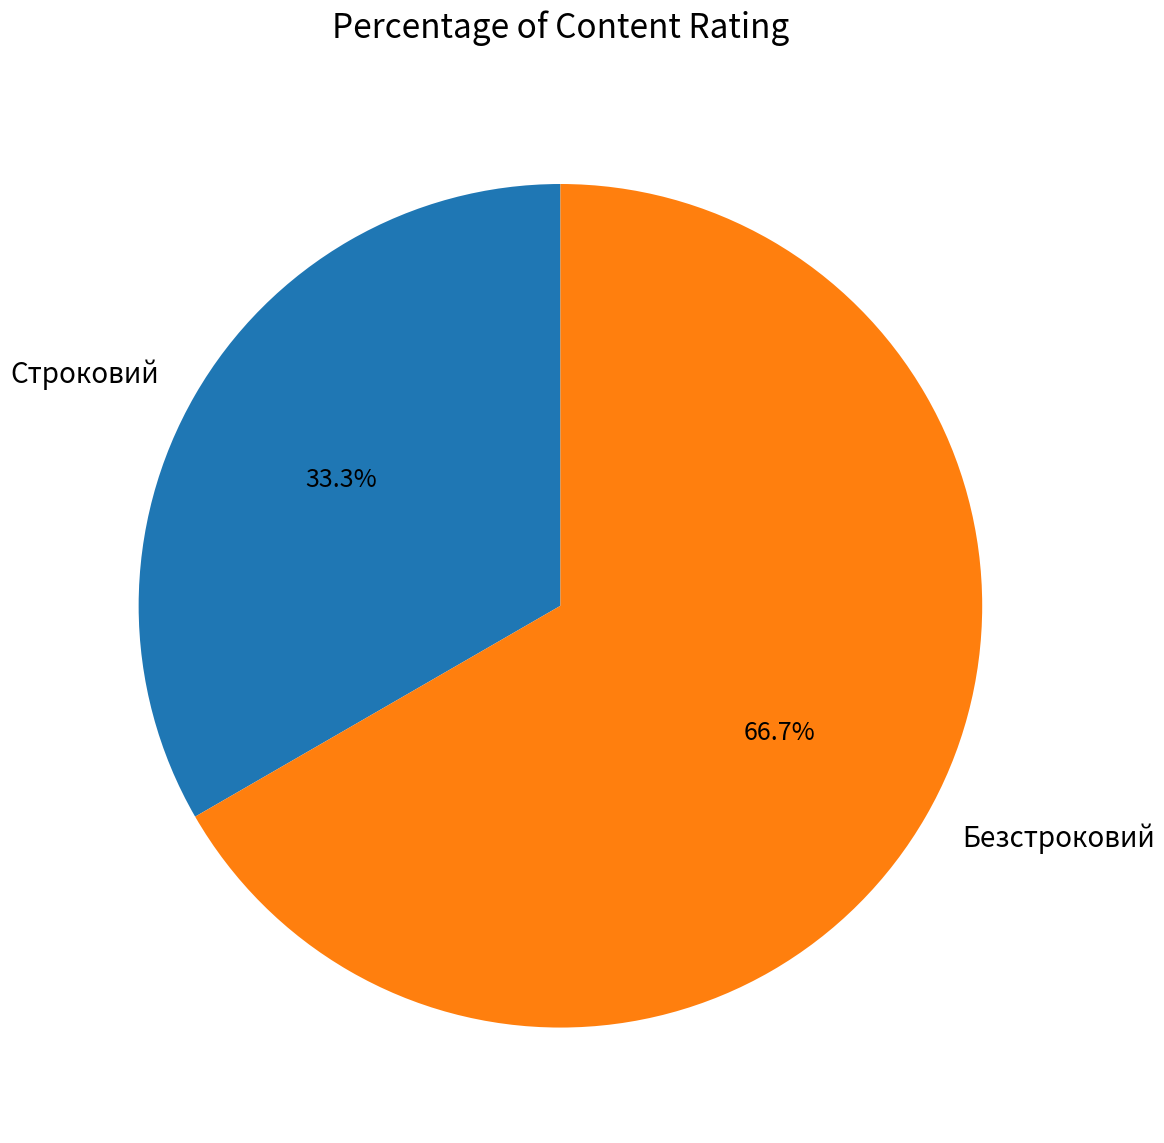

What is the smallest slice in the pie chart?

Строковий